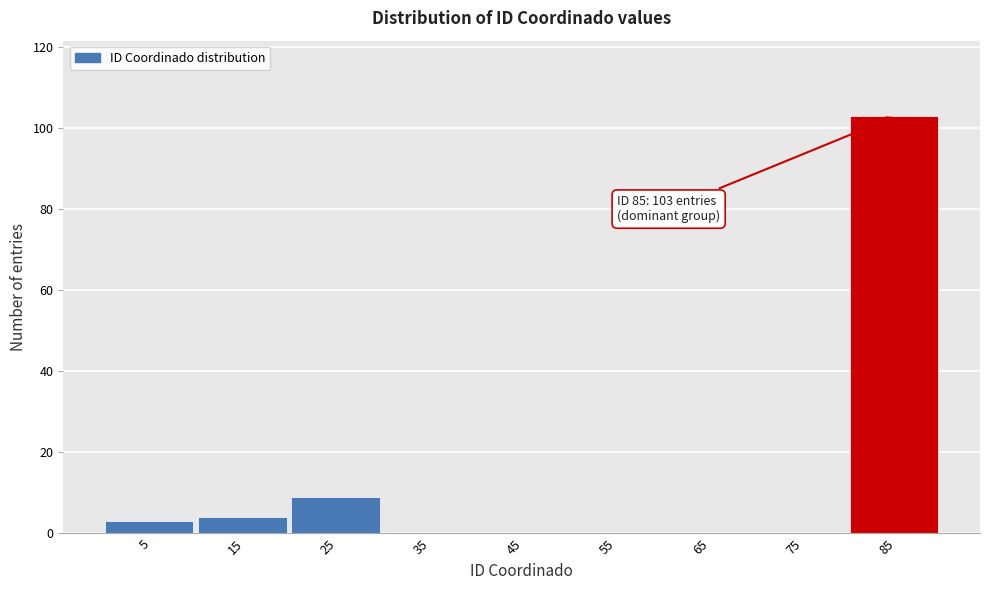

Reading right to left, extract all data points from this chart.

85=103	75=0	65=0	55=0	45=0	35=0	25=9	15=4	5=3